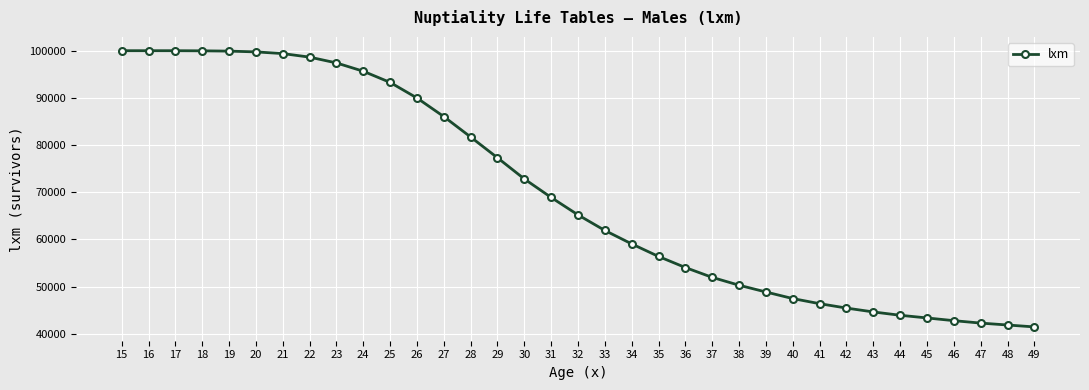

What is the value of the 31st point from the left?

43349.1